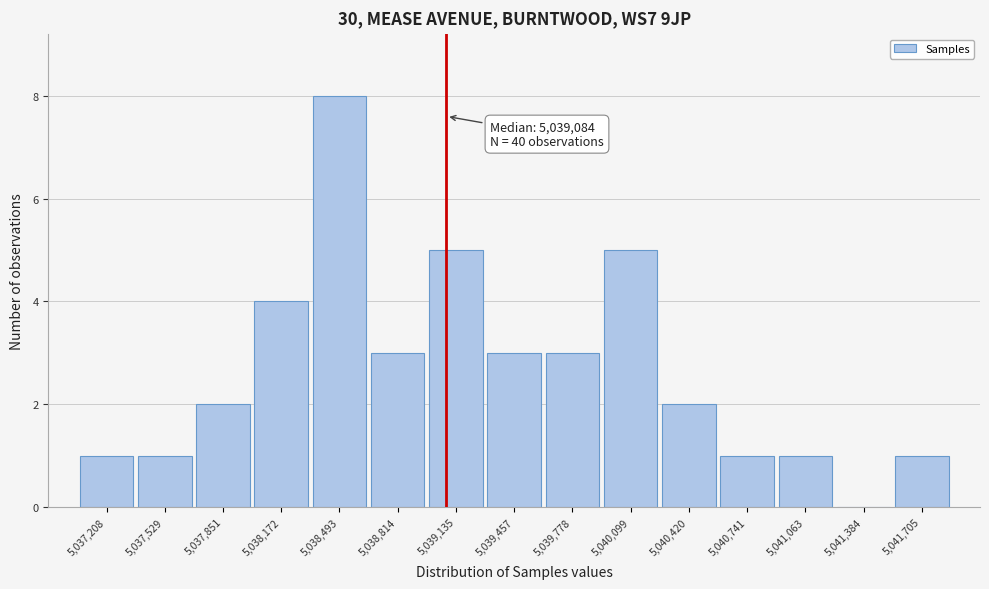

Which range on the x-axis has the tallest bar?

5038350 to 5038650